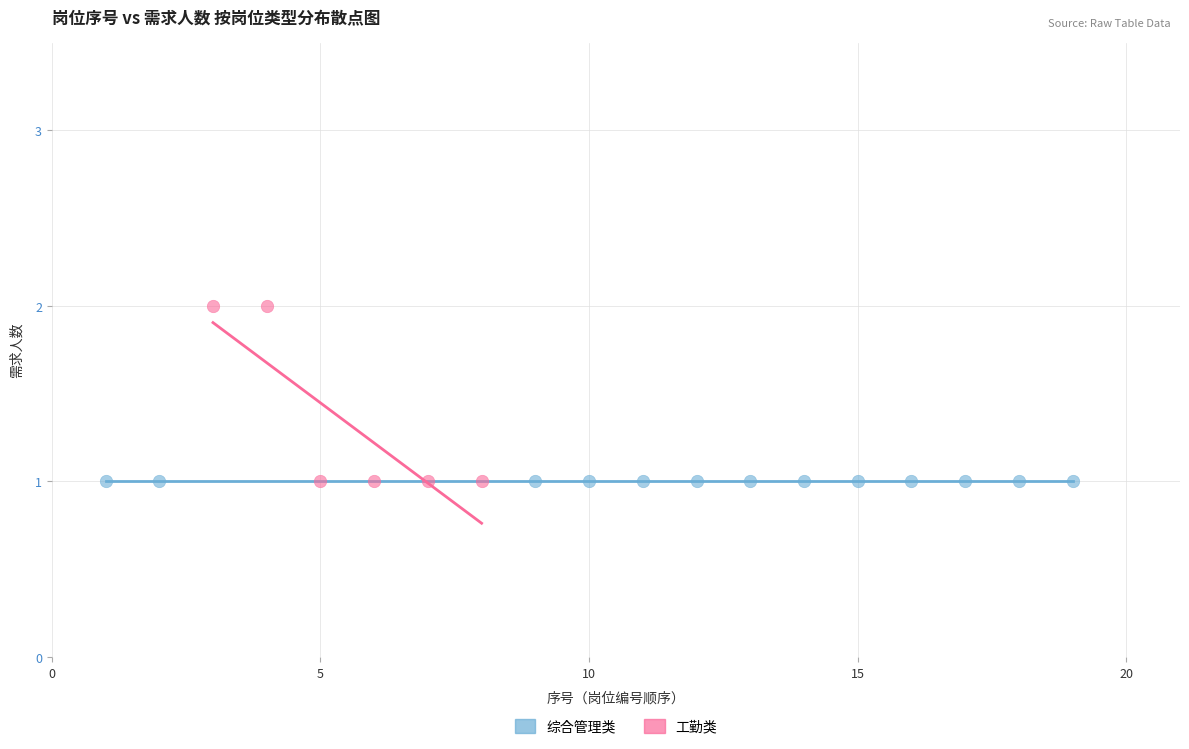

Which series contains the highest Y value?

工勤类